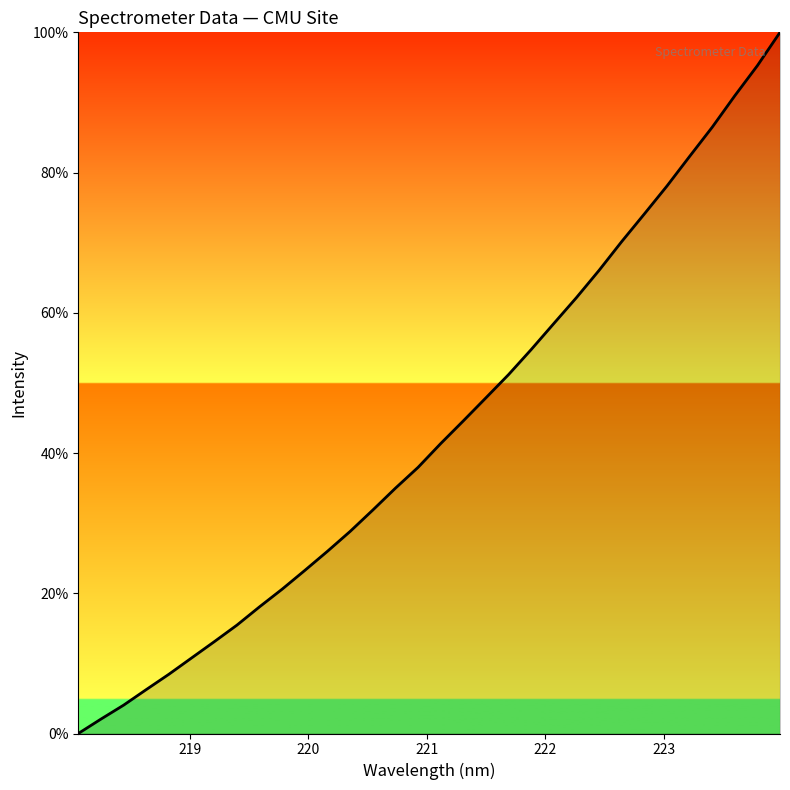

What is the difference between the maximum and minimum values?

100.0